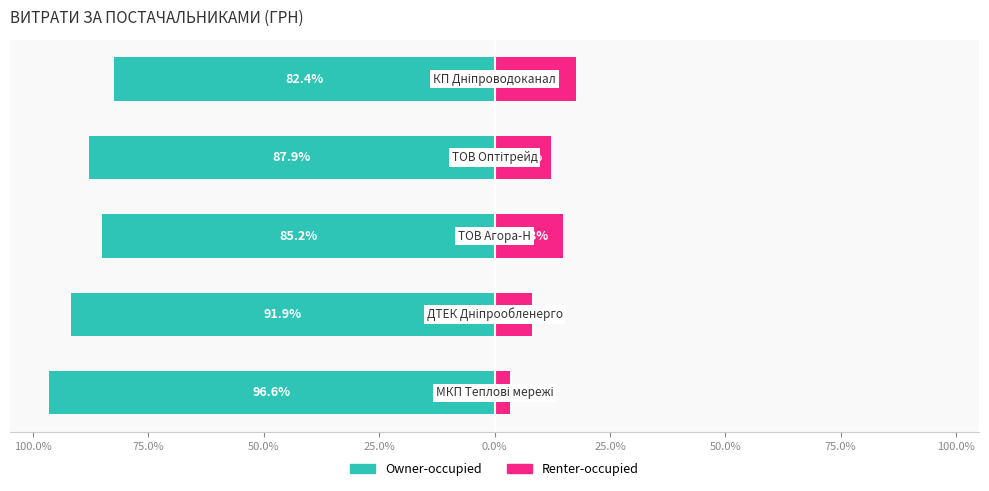

Reading left to right, transcribe all the data shown in this chart.

Owner-occupied: 100.0%=-96.6	75.0%=-91.9	50.0%=-85.2	25.0%=-87.9	0.0%=-82.4
Renter-occupied: 100.0%=3.4	75.0%=8.1	50.0%=14.8	25.0%=12.1	0.0%=17.6